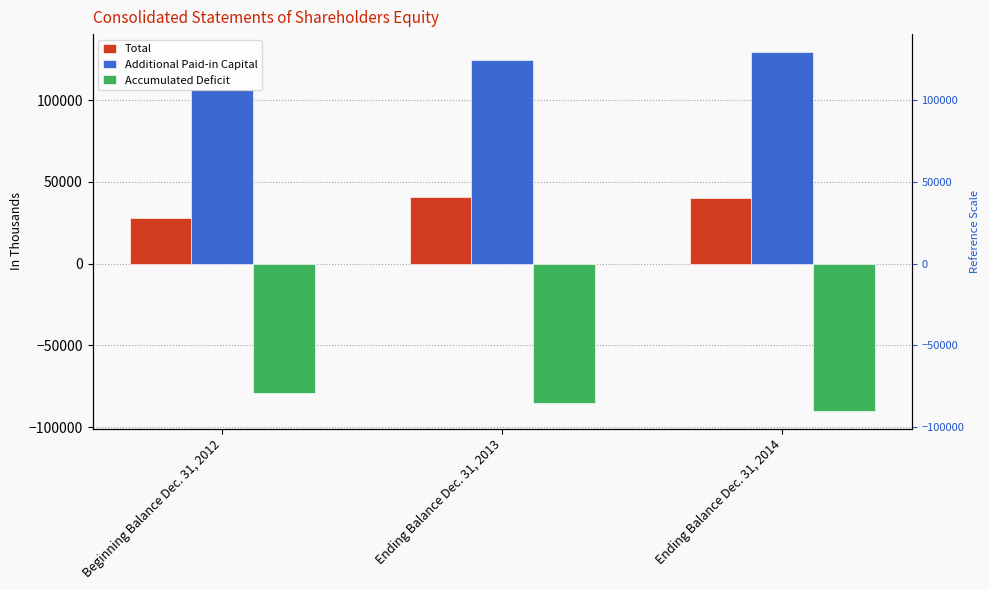

Between Ending Balance Dec. 31, 2013 and Ending Balance Dec. 31, 2014, which series saw the biggest shift?

Additional Paid-in Capital